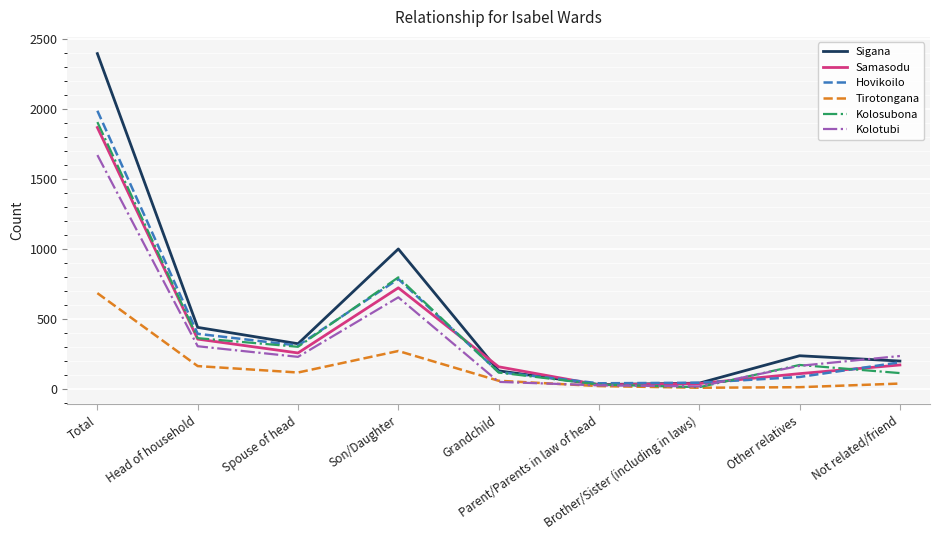

How many series are shown in this chart?

6